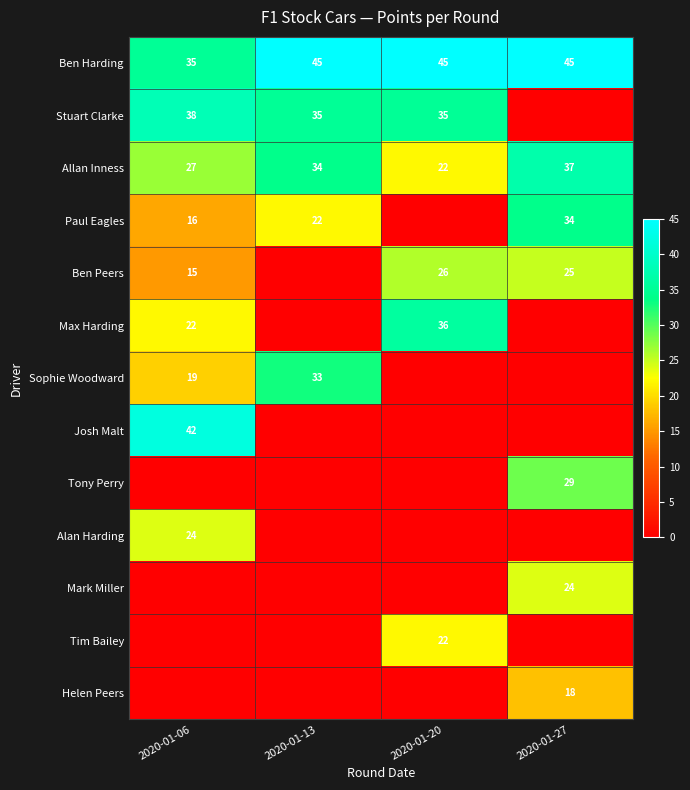

The value of Helen Peers at 2020-01-27 is 25. True or false?

False